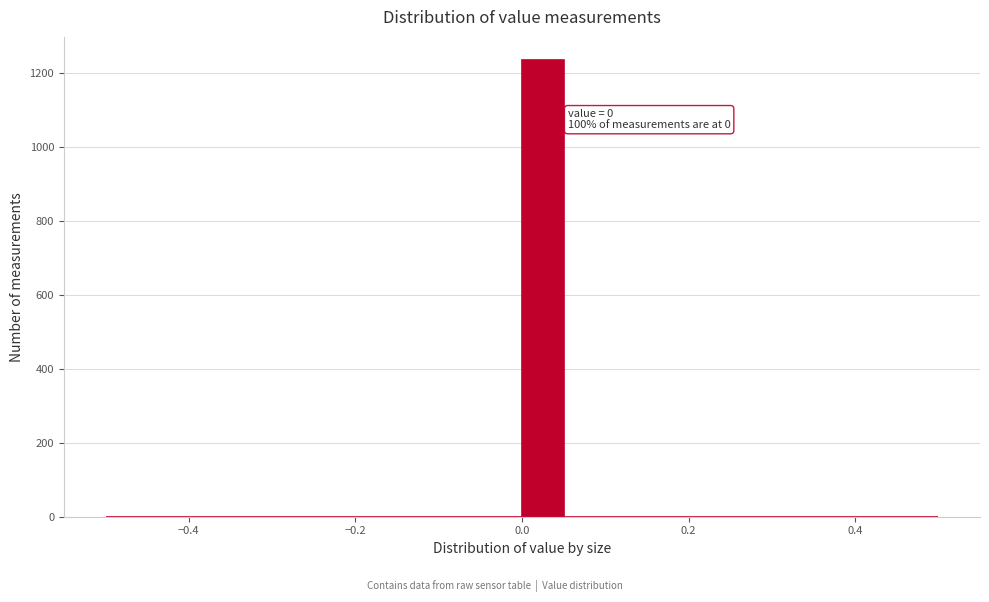

Read against the x-axis, roughly where is the centre of the tallest bar?

0.02